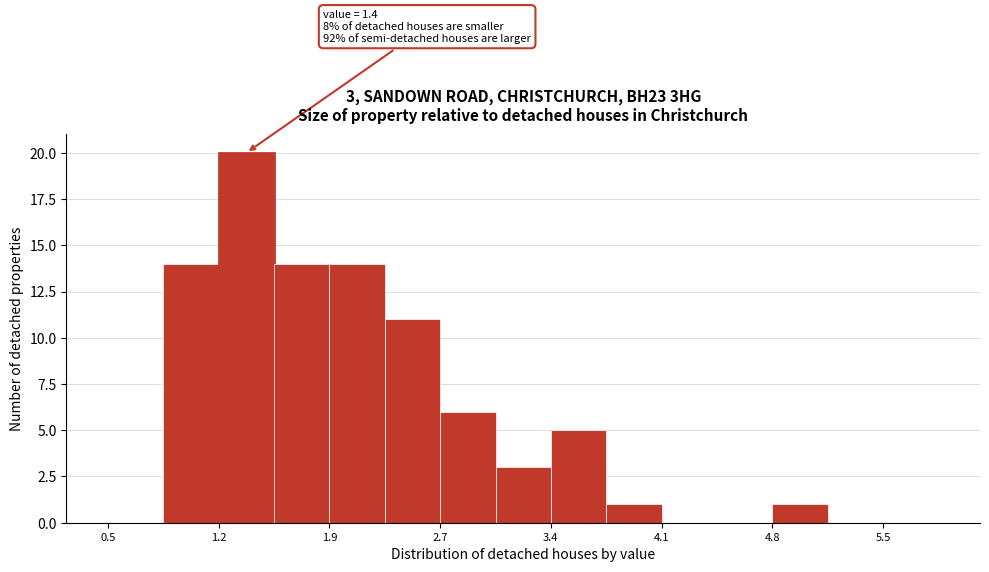

Read against the x-axis, roughly where is the centre of the tallest bar?

1.4